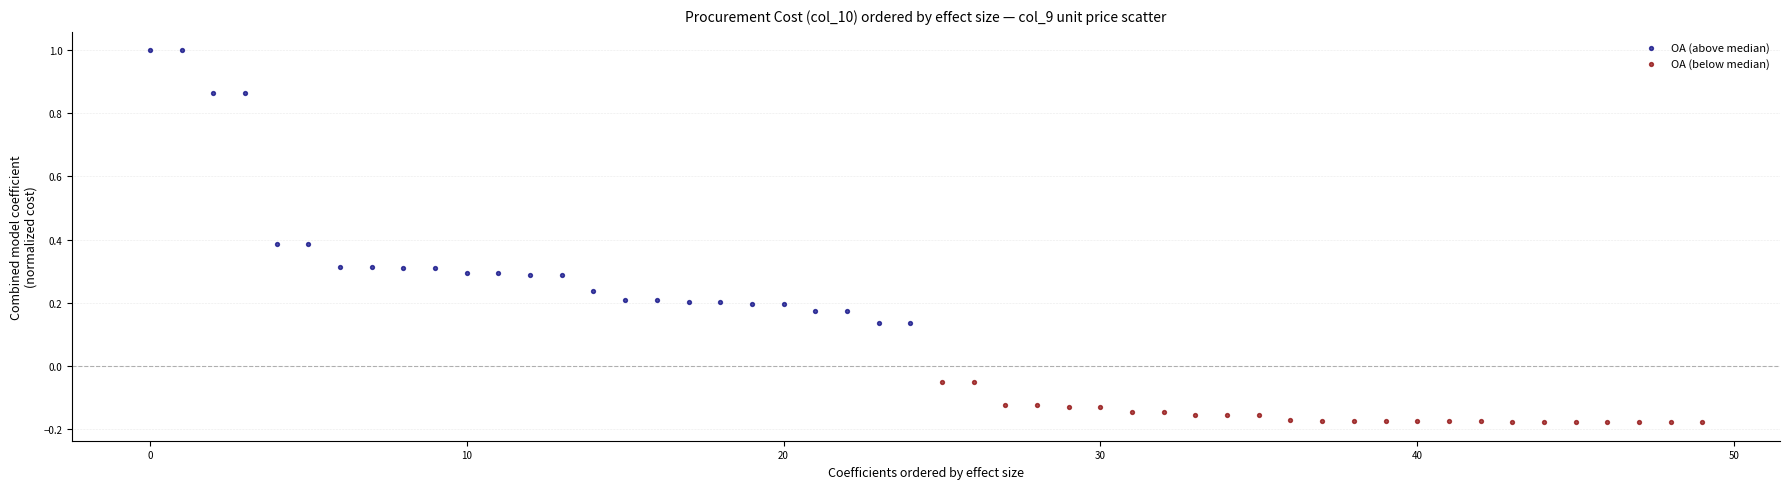

Which series contains the lowest Y value?

ОА (below median)